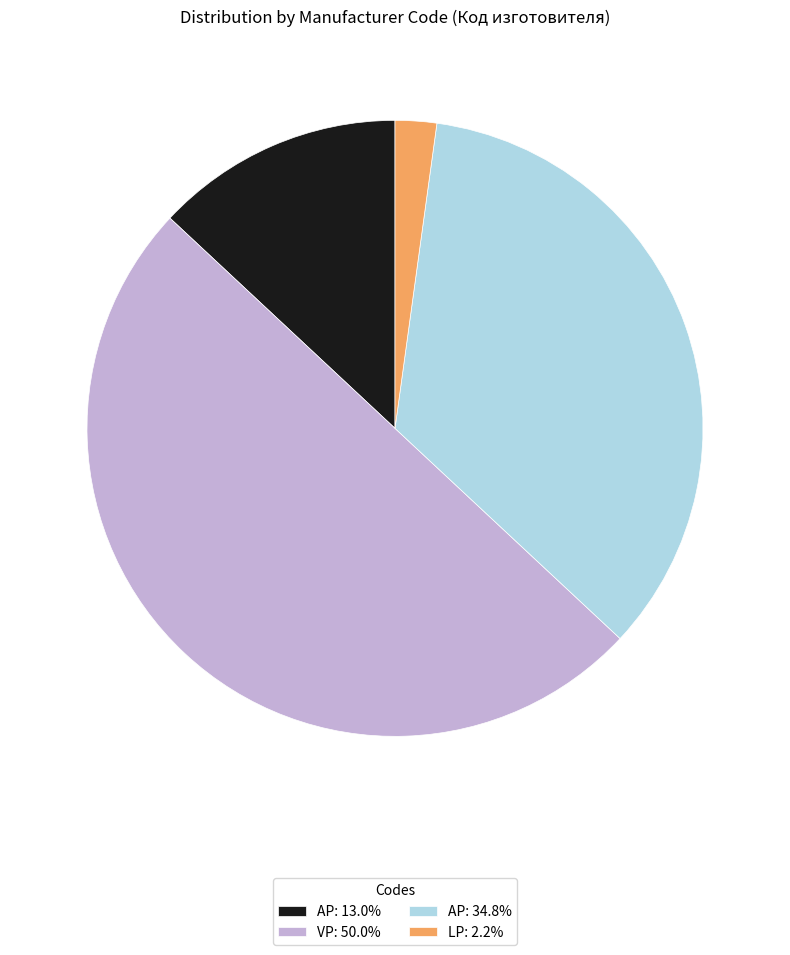

Rank the categories by value from lowest to highest.

LP, АР, AP, VP